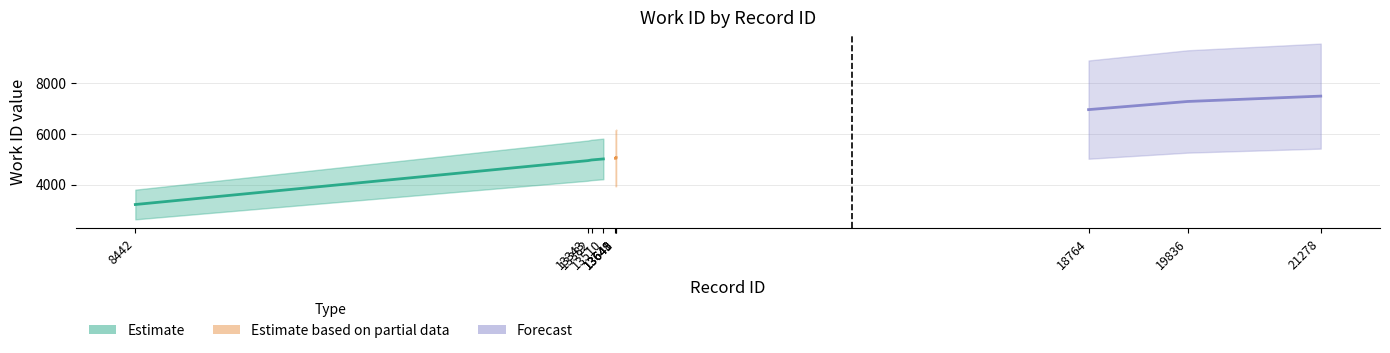

Reading right to left, extract all data points from this chart.

21278=7492	19836=7280	18764=6959	13649=5063	13648=5038	13641=5038	13510=5012	13382=4971	13343=4946	8442=3213